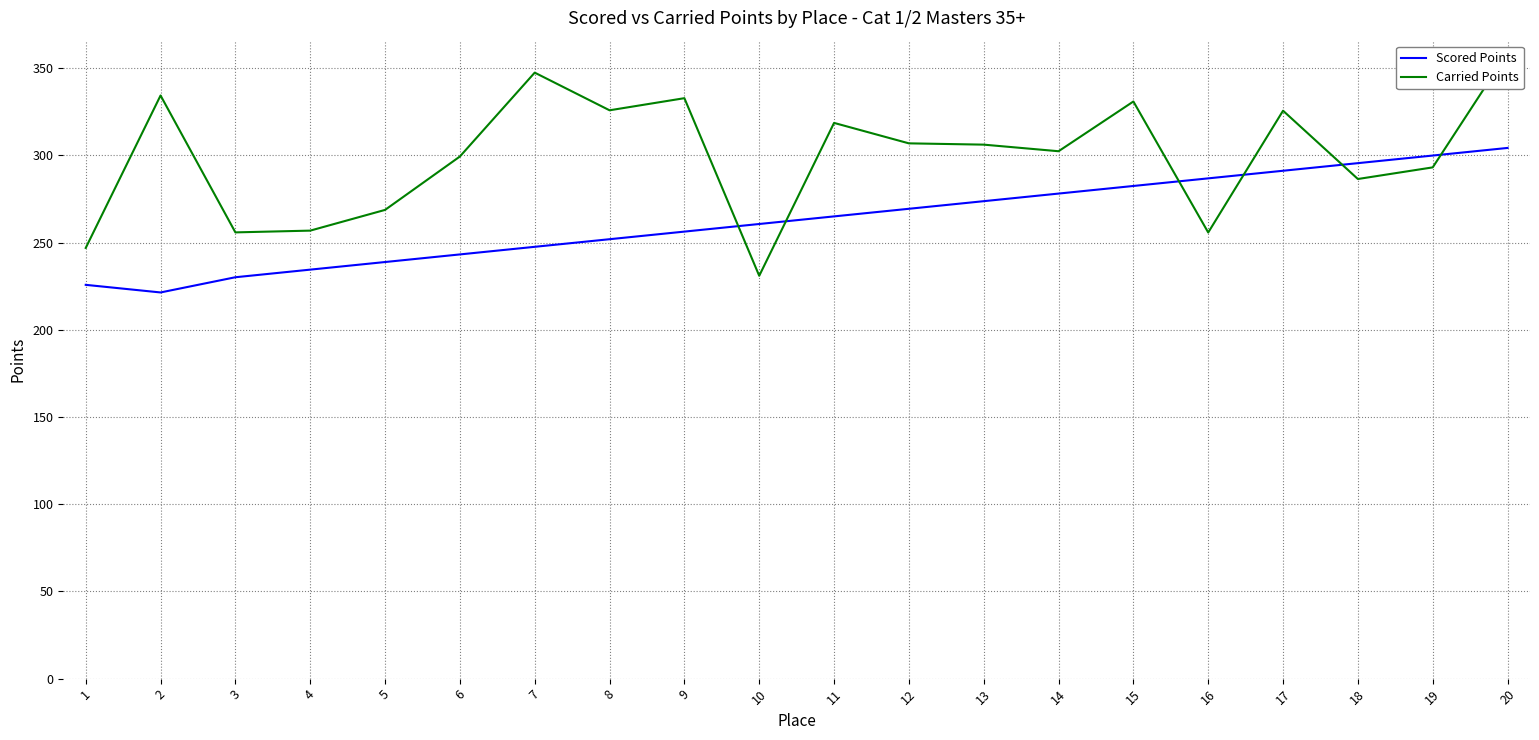

Is it true that Carried Points equals 246.9 at 1?

True